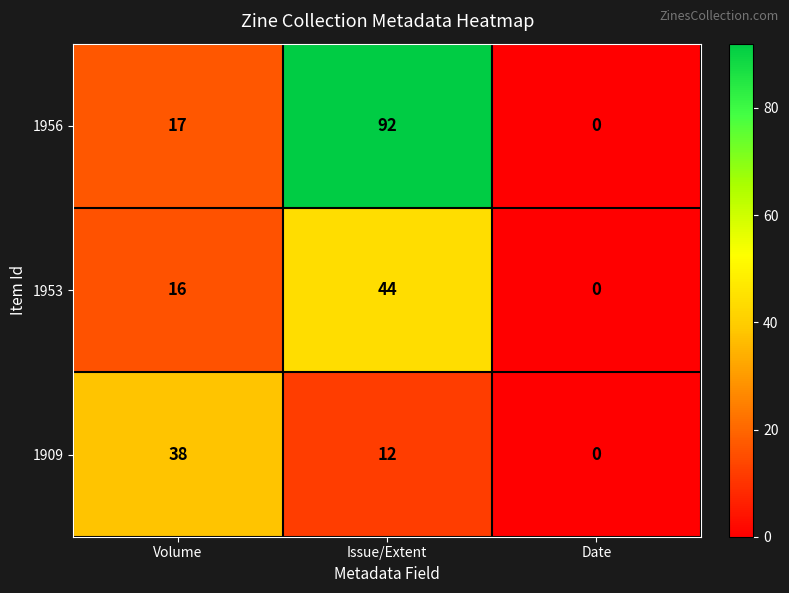

What is the difference between the maximum and minimum values in the 1909 series?

38